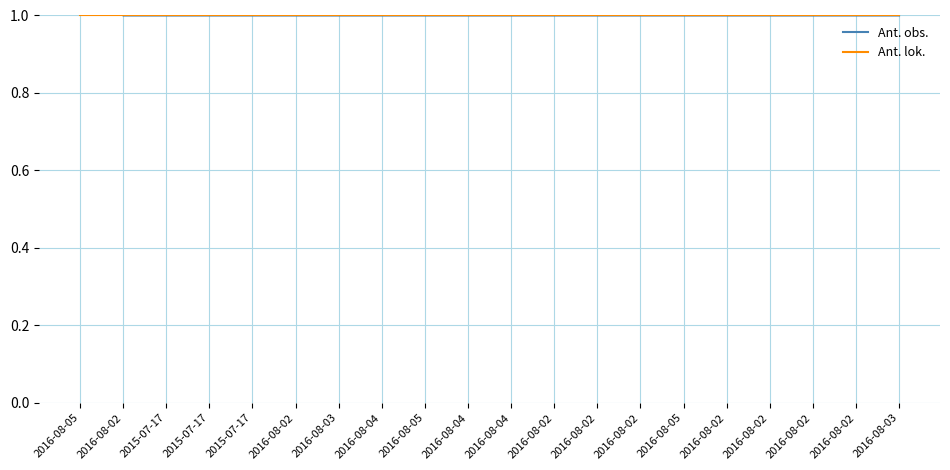

How many lines are shown in the chart?

2